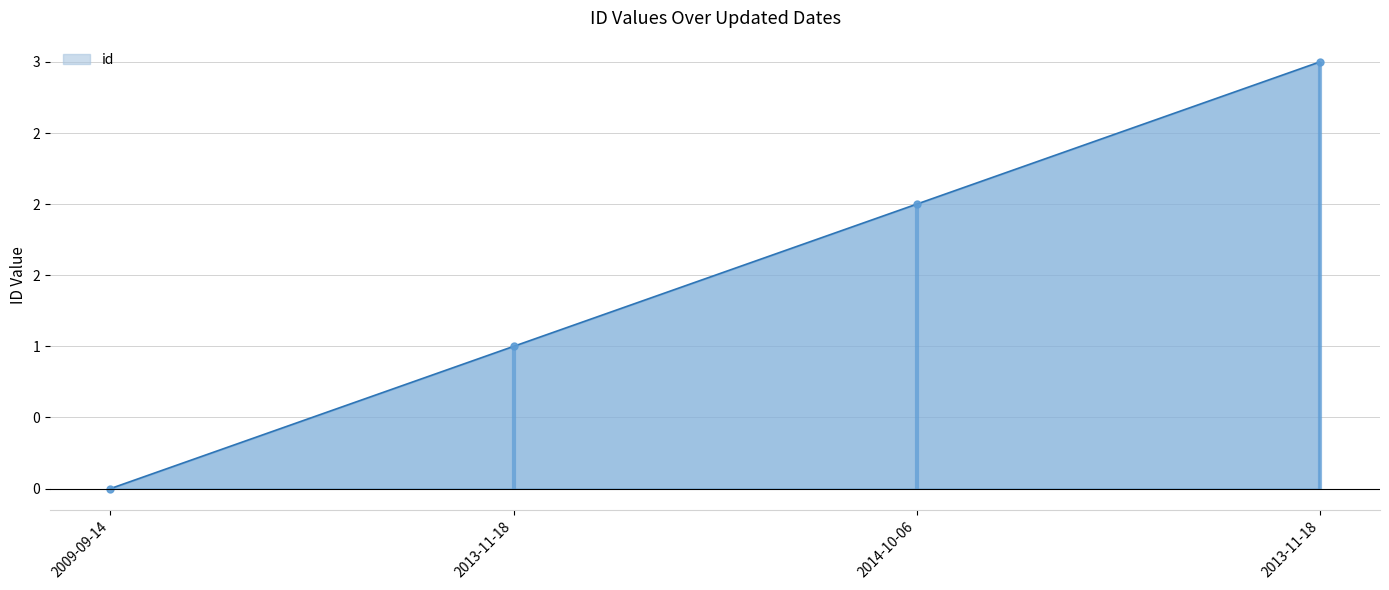

What is the difference between the maximum and minimum values?

3